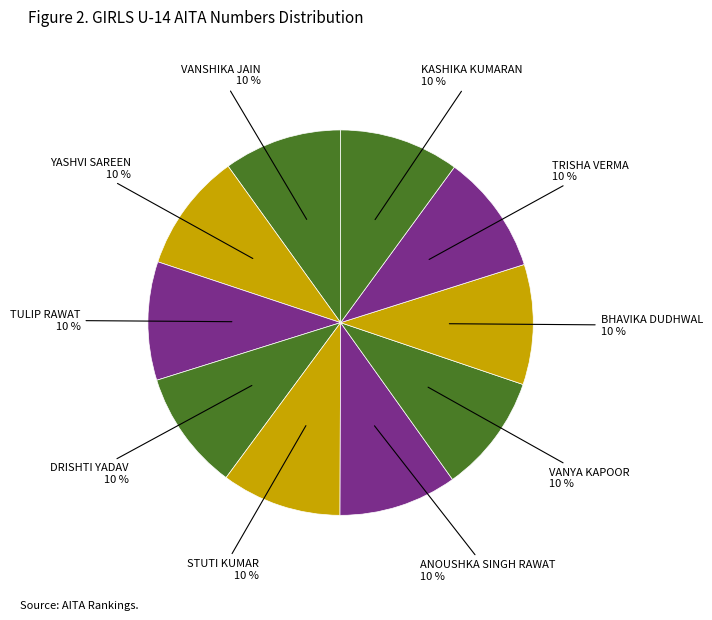

What is the ratio of the value at TRISHA VERMA to the value at VANYA KAPOOR?

1.0